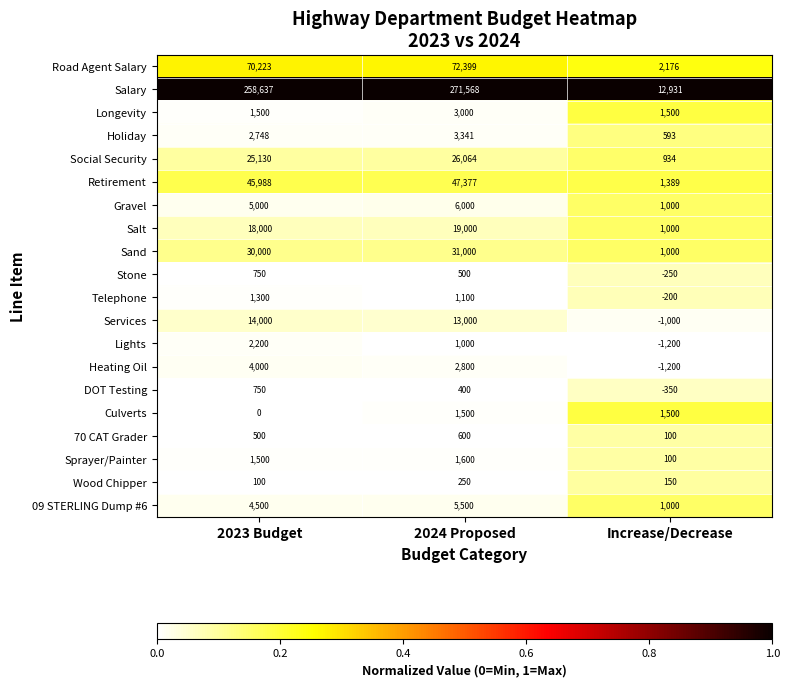

What is the total value across all series at 2024 Proposed?

507999